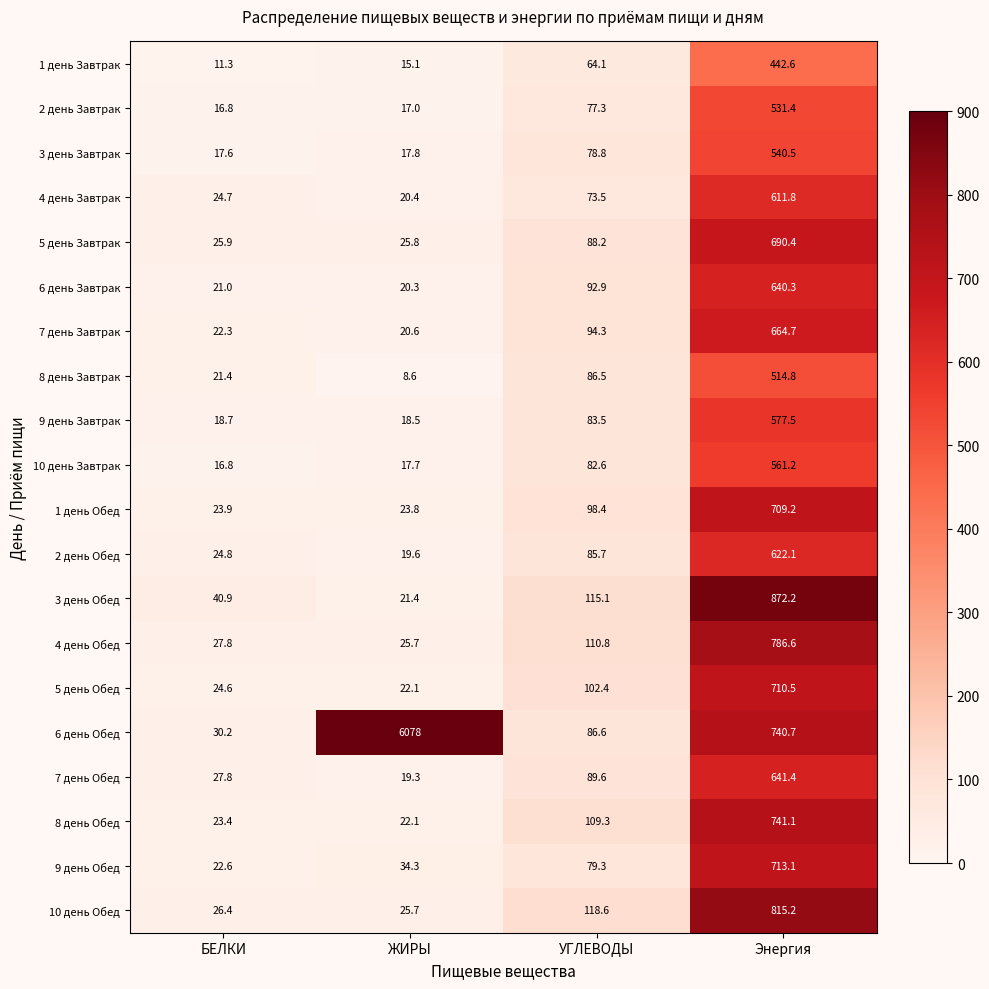

What is the smallest value displayed?

8.6